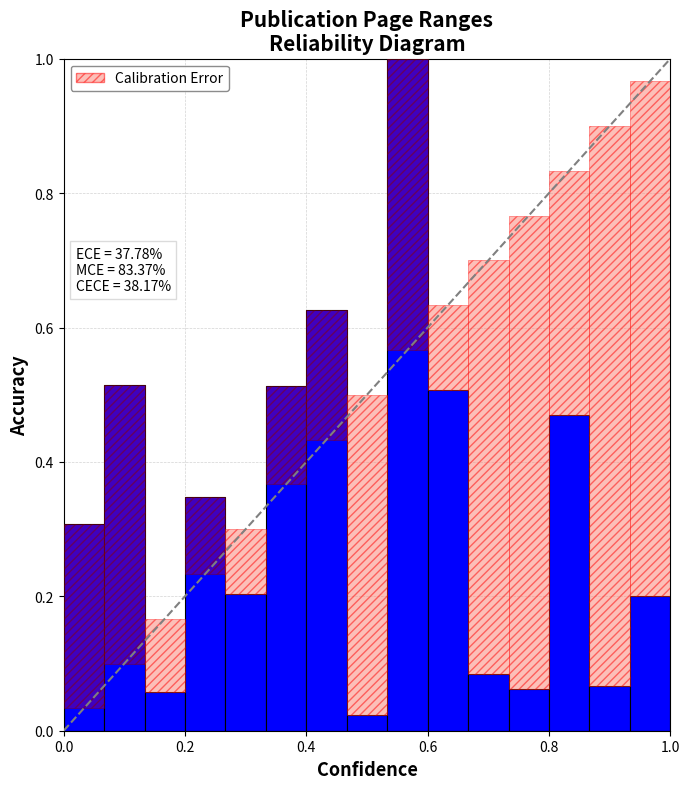

What is the sum of all values?

5.0